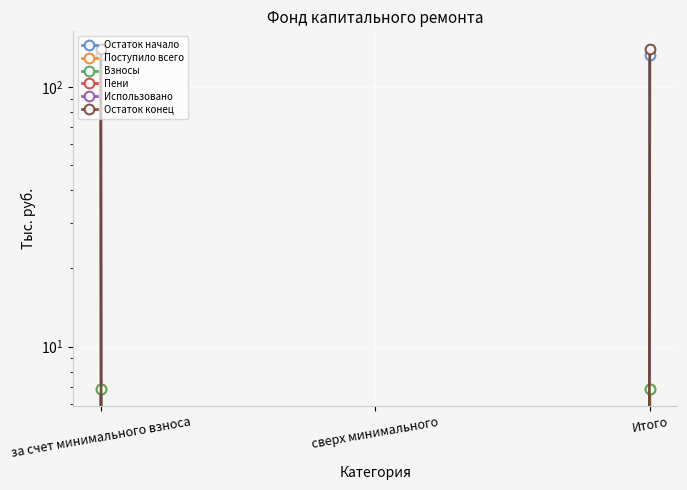

Reading left to right, list all the values displayed in this chart.

Остаток начало: 132.8	0.0	132.8
Поступило всего: 6.9	0.0	6.9
Взносы: 6.9	0.0	6.9
Пени: 0.0	0.0	0.0
Использовано: 0.0	0.0	0.0
Остаток конец: 139.7	0.0	139.7